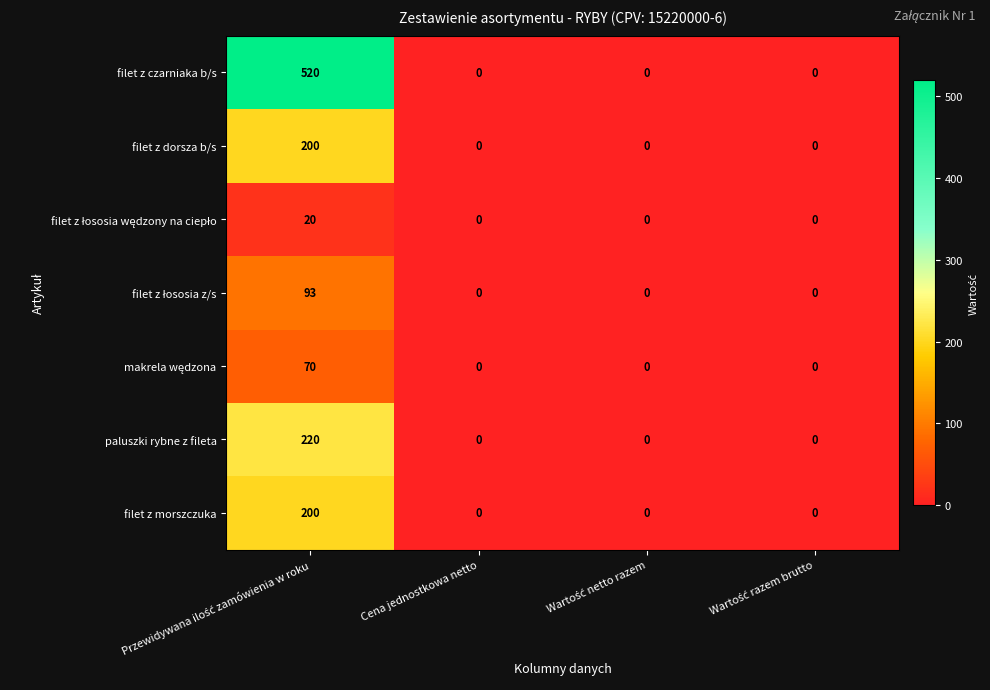

Which series has the largest total across all categories?

filet z czarniaka b/s